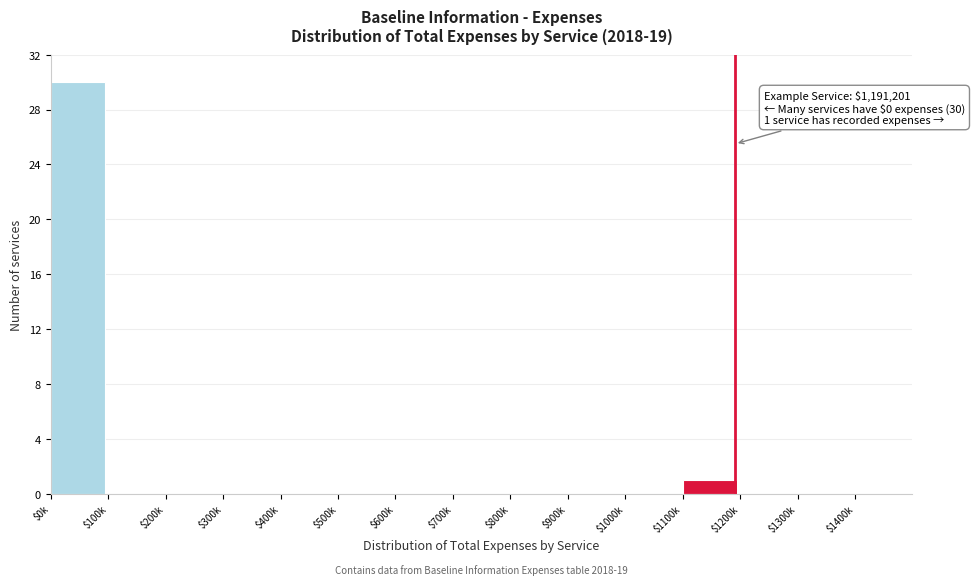

True or false: the data shows 0 at $800k.

True